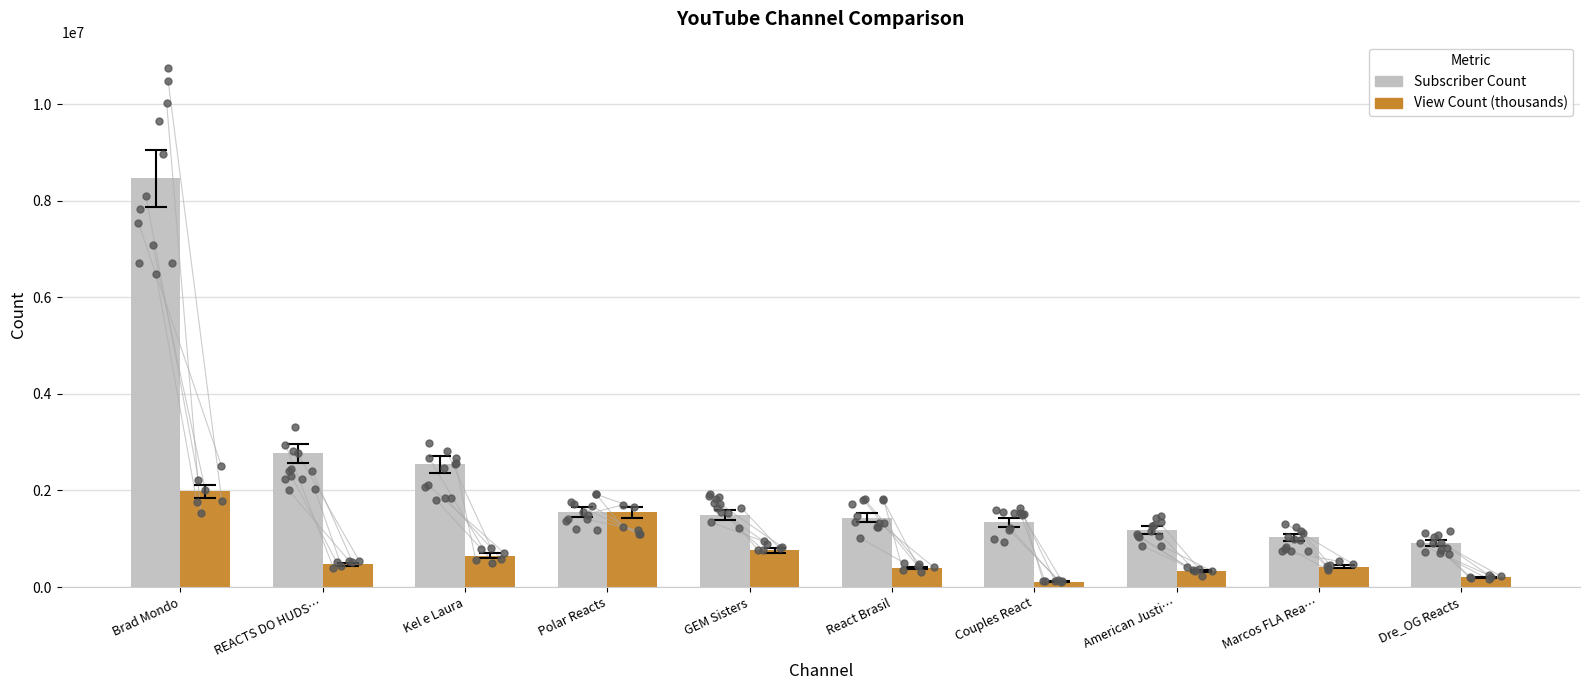

Which series has the largest total across all categories?

Subscriber Count